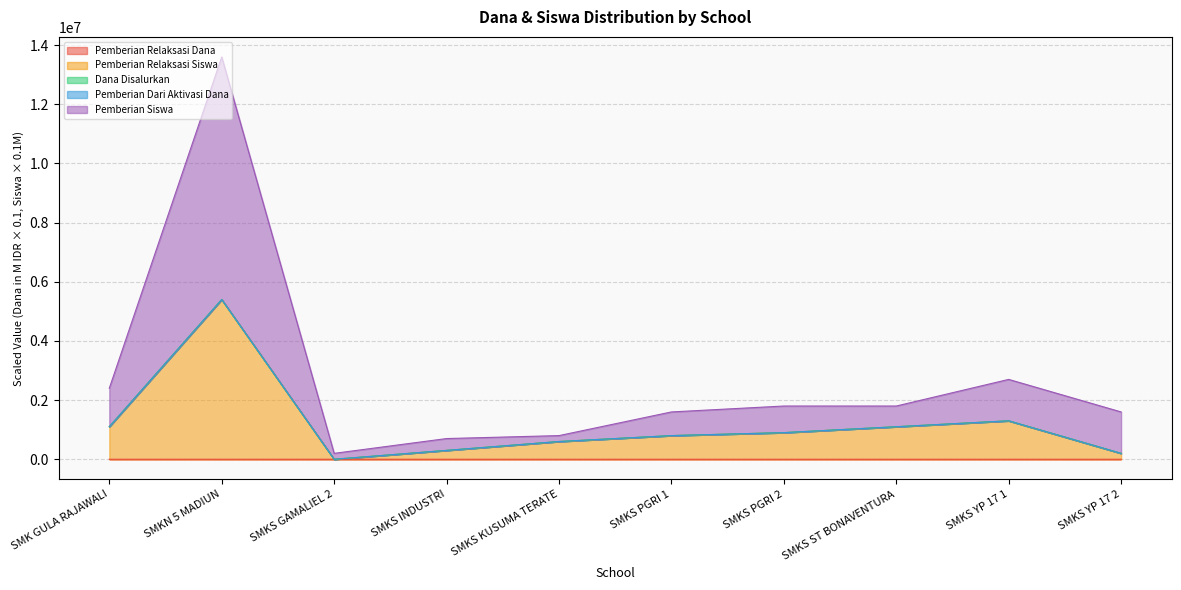

Is it true that Pemberian Relaksasi Dana equals 10.0 at SMKS YP 17 1?

True